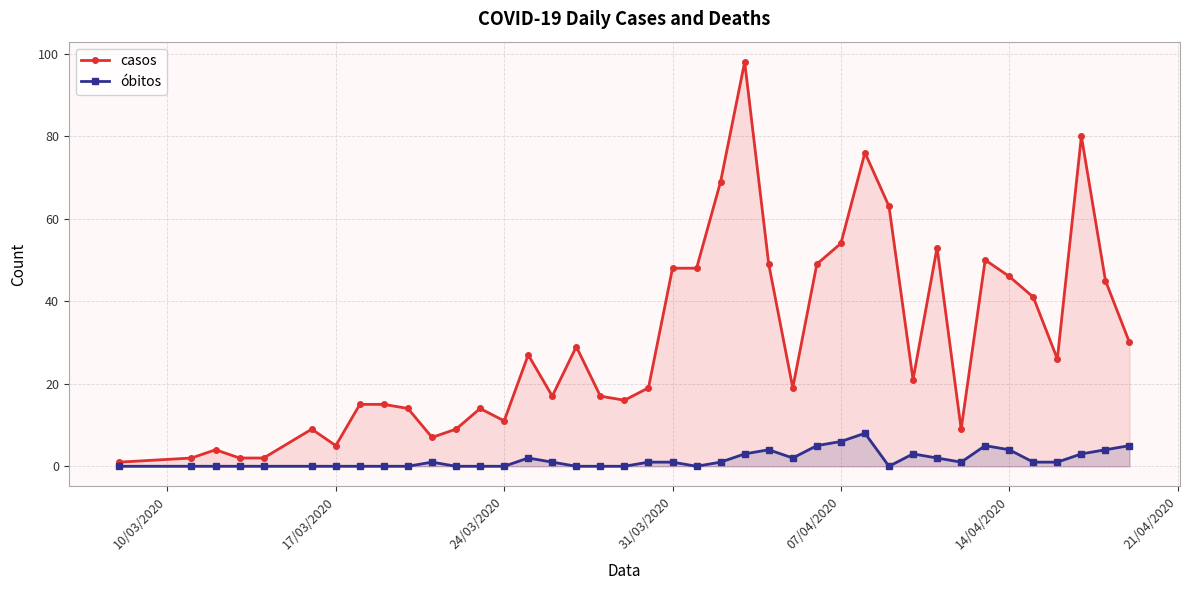

Rank the series by their maximum value, from lowest to highest.

óbitos, casos